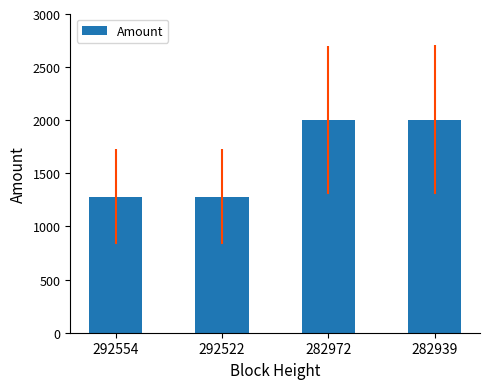

What is the average value?

1641.7